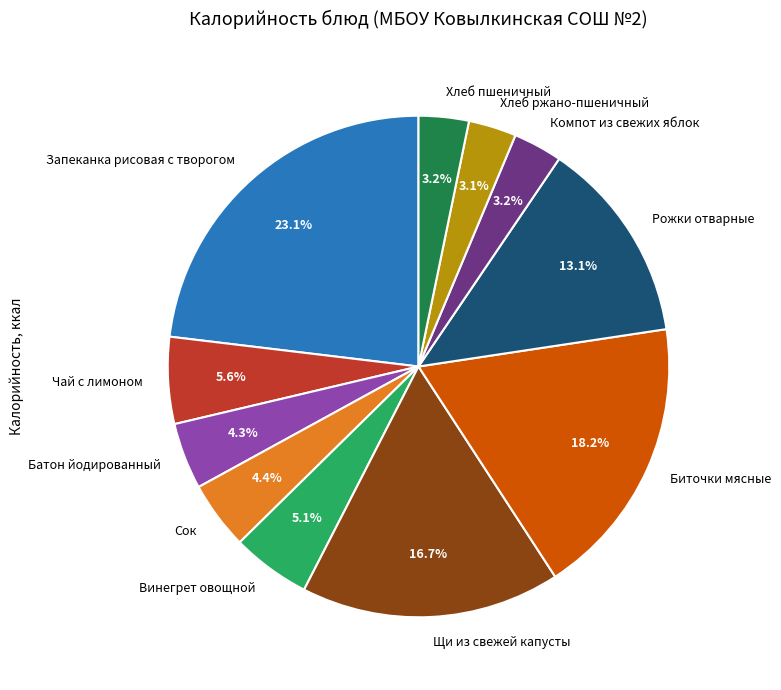

Does any single category account for the majority?

No